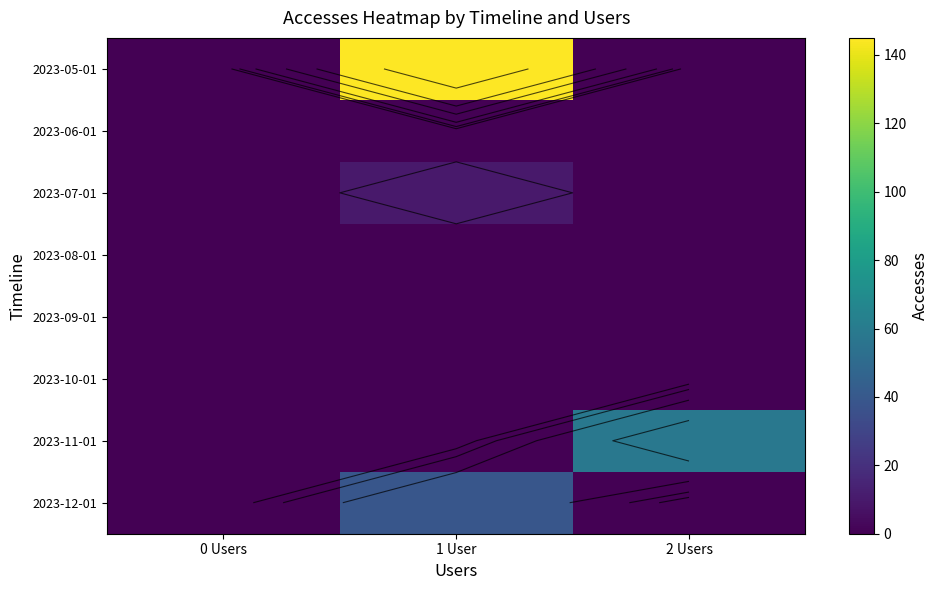

Between 1 User and 2 Users, which is larger?

1 User